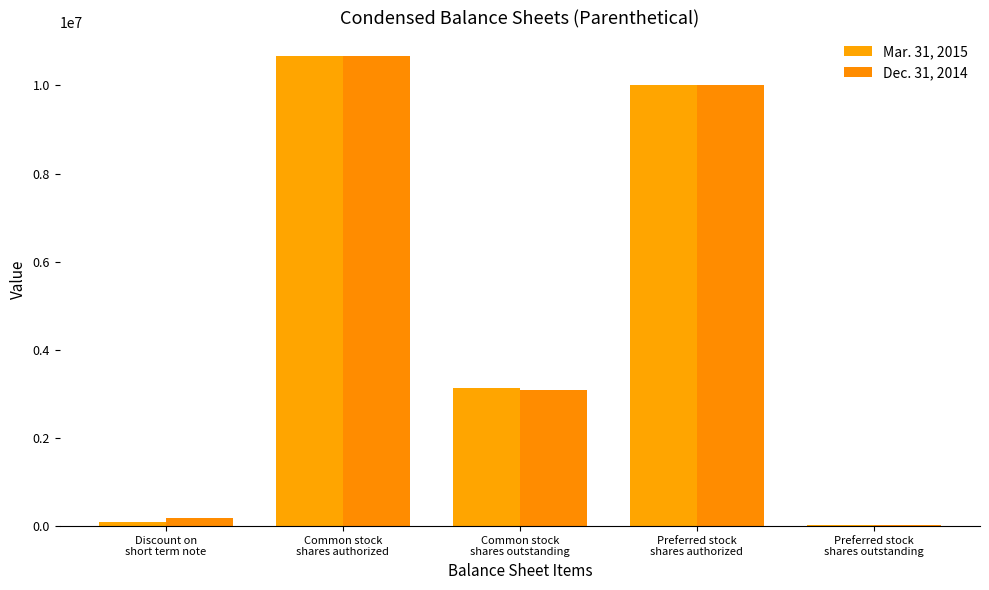

Which category has the lowest value in the Mar. 31, 2015 series?

Preferred stock
shares outstanding